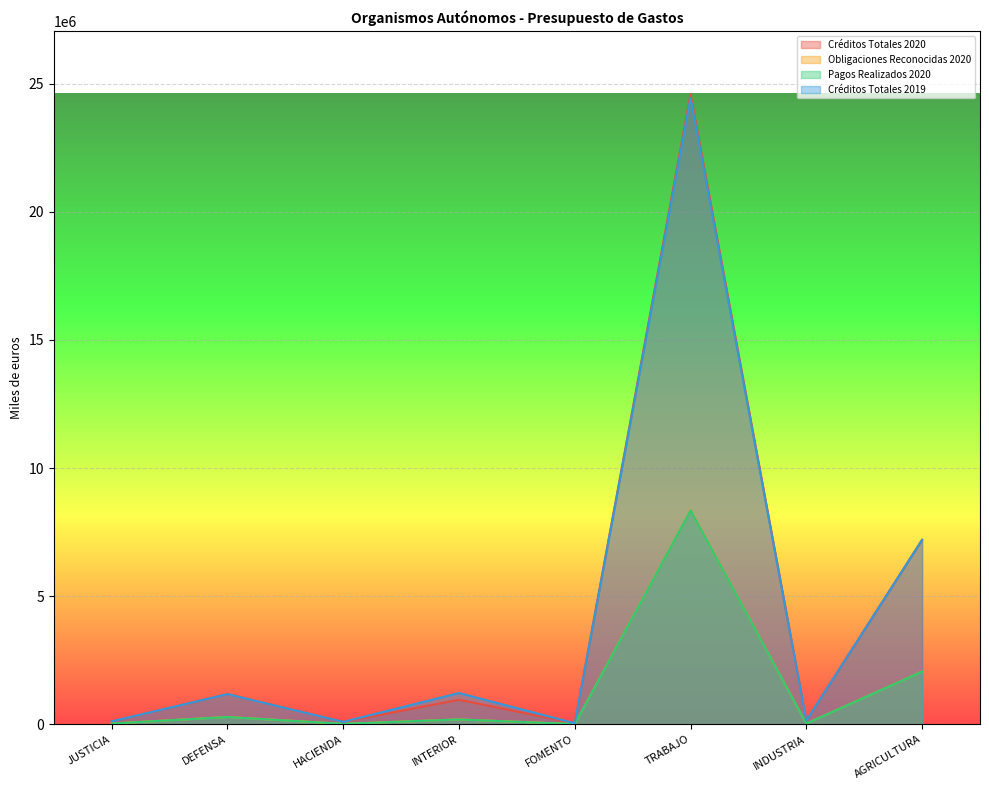

How many interior local valleys does the Obligaciones Reconocidas 2020 series have?

3